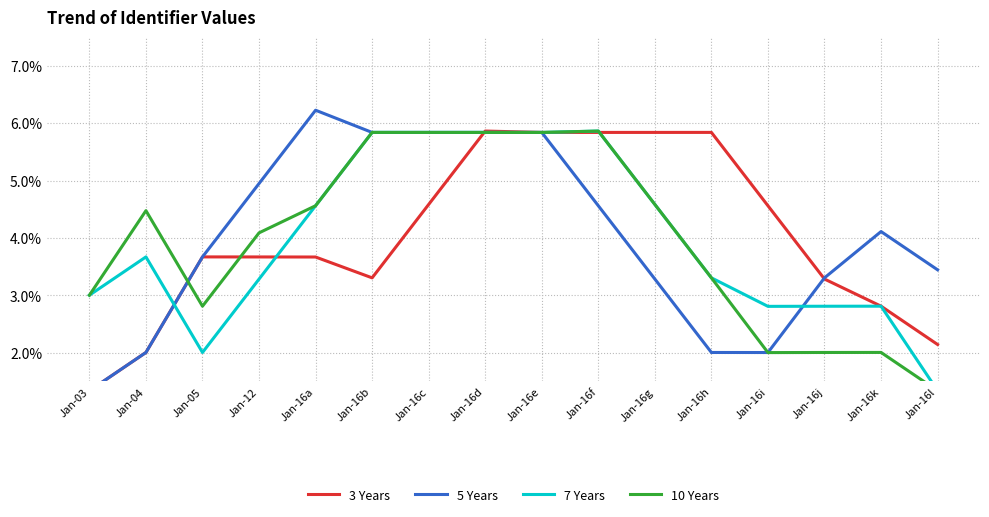

Is the value of 5 Years at Jan-16c greater than the value of 3 Years at Jan-16f?

No